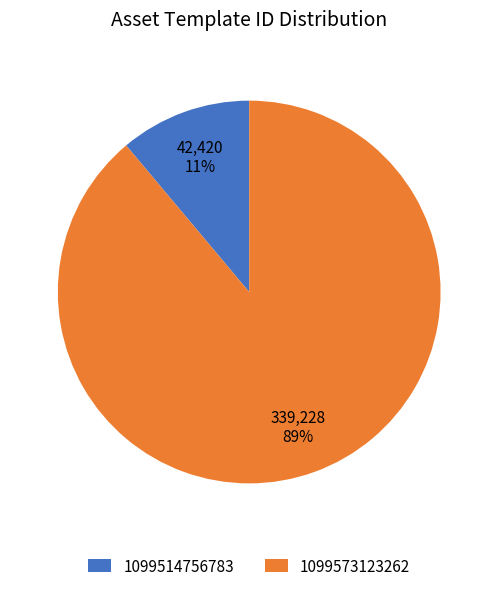

To the nearest percent, what percentage of the pie is 1099514756783?

11%